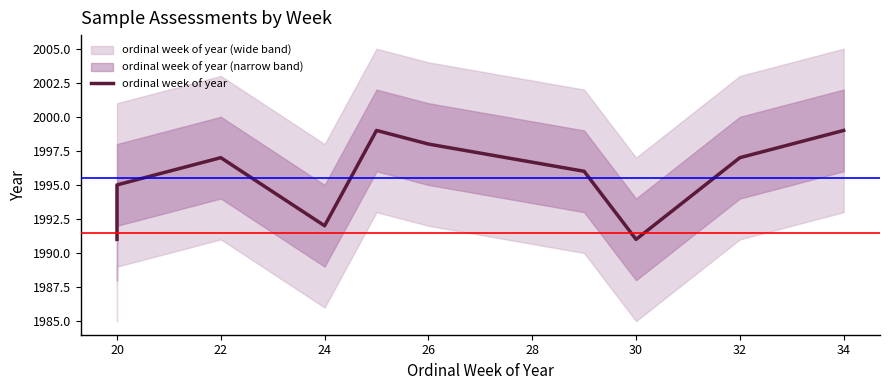

How many lines are shown in the chart?

1